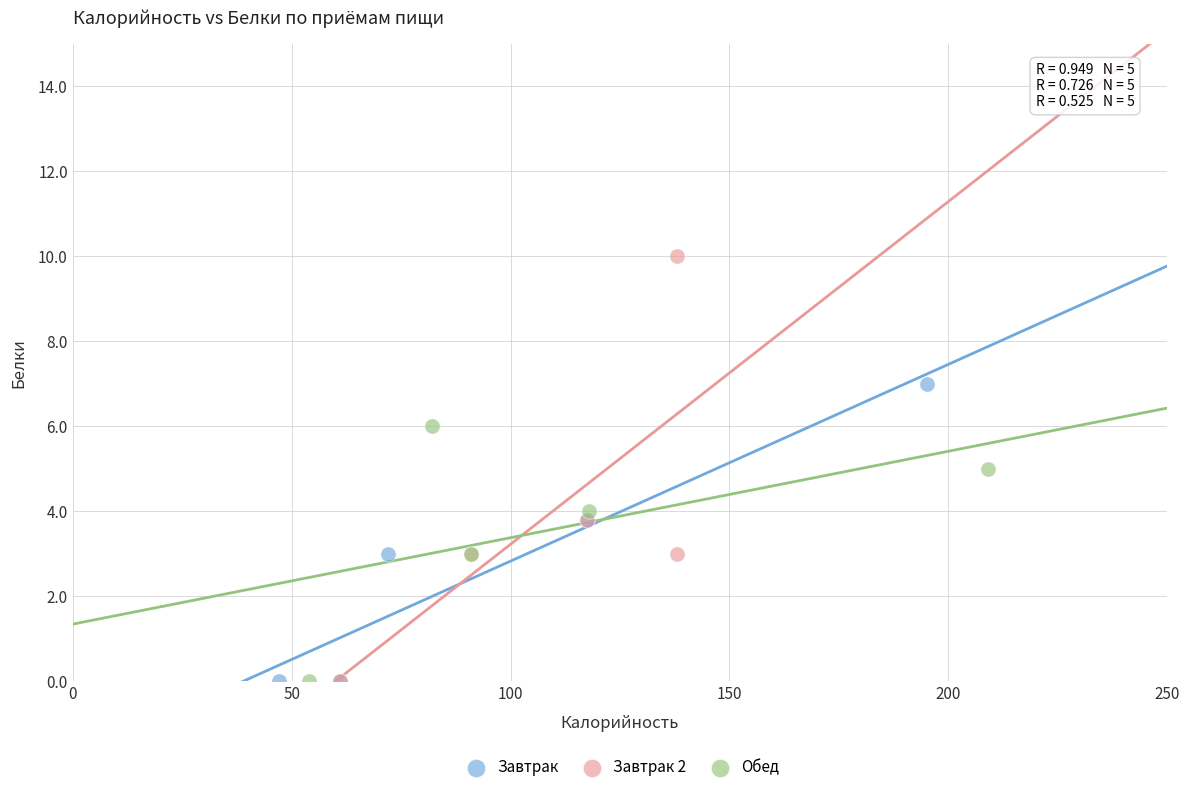

Which series reaches the maximum Y coordinate?

Завтрак 2